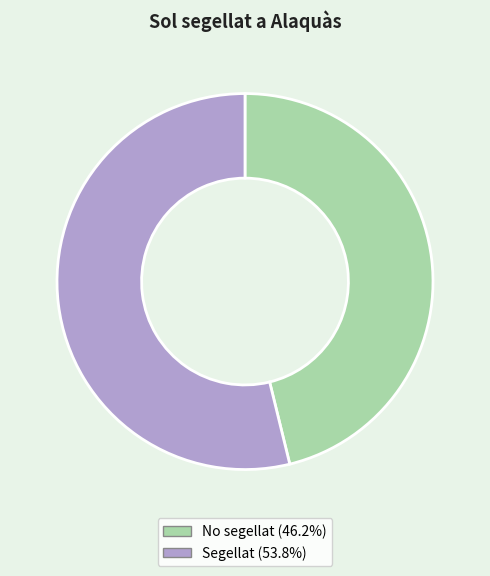

Is the sum of Segellat and No segellat greater than half?

Yes